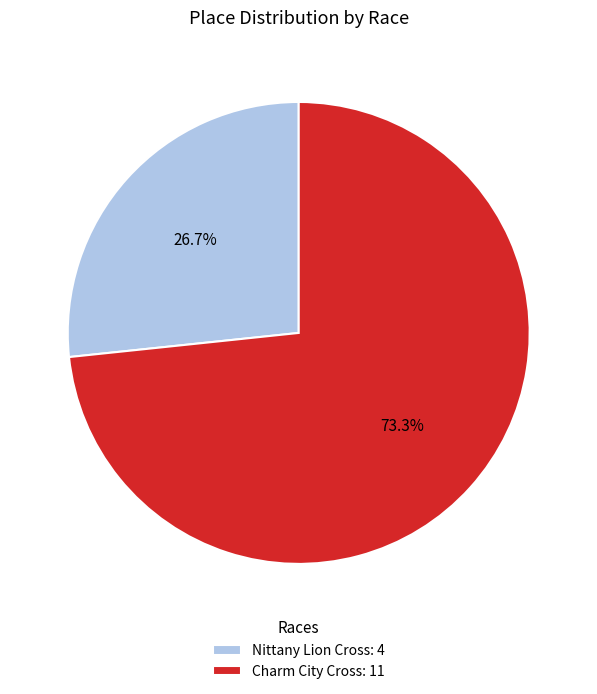

Is there a majority slice in this chart?

Yes